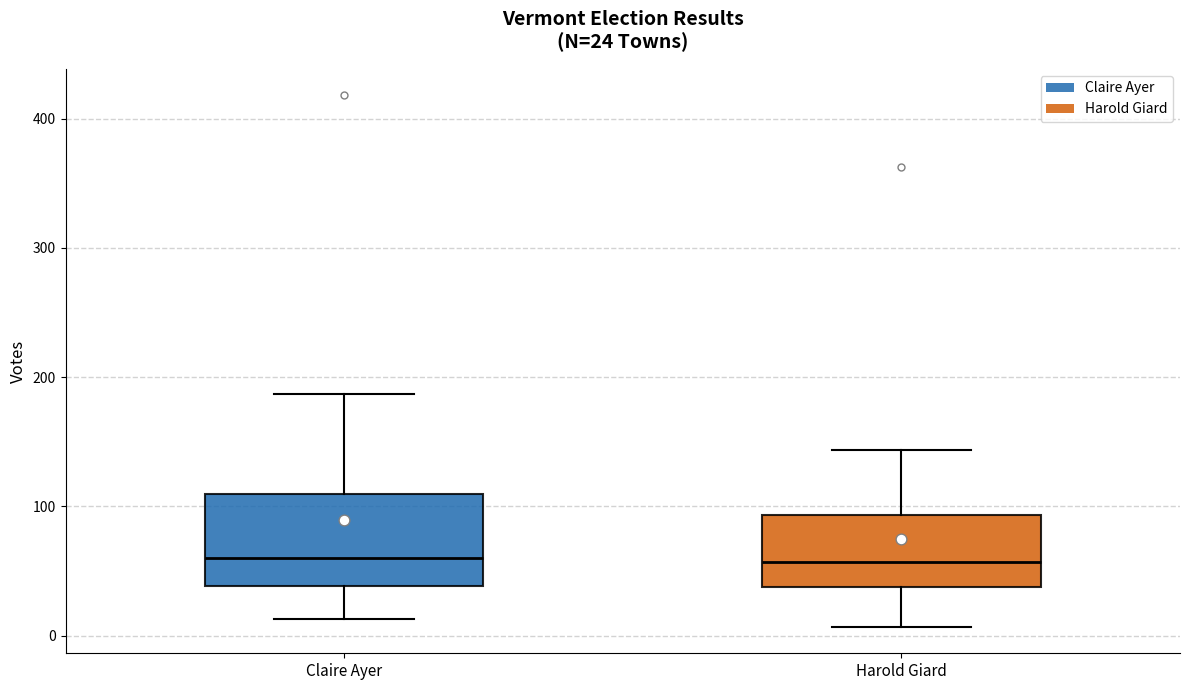

Which box is the tallest, from its lower edge to its upper edge?

Claire Ayer